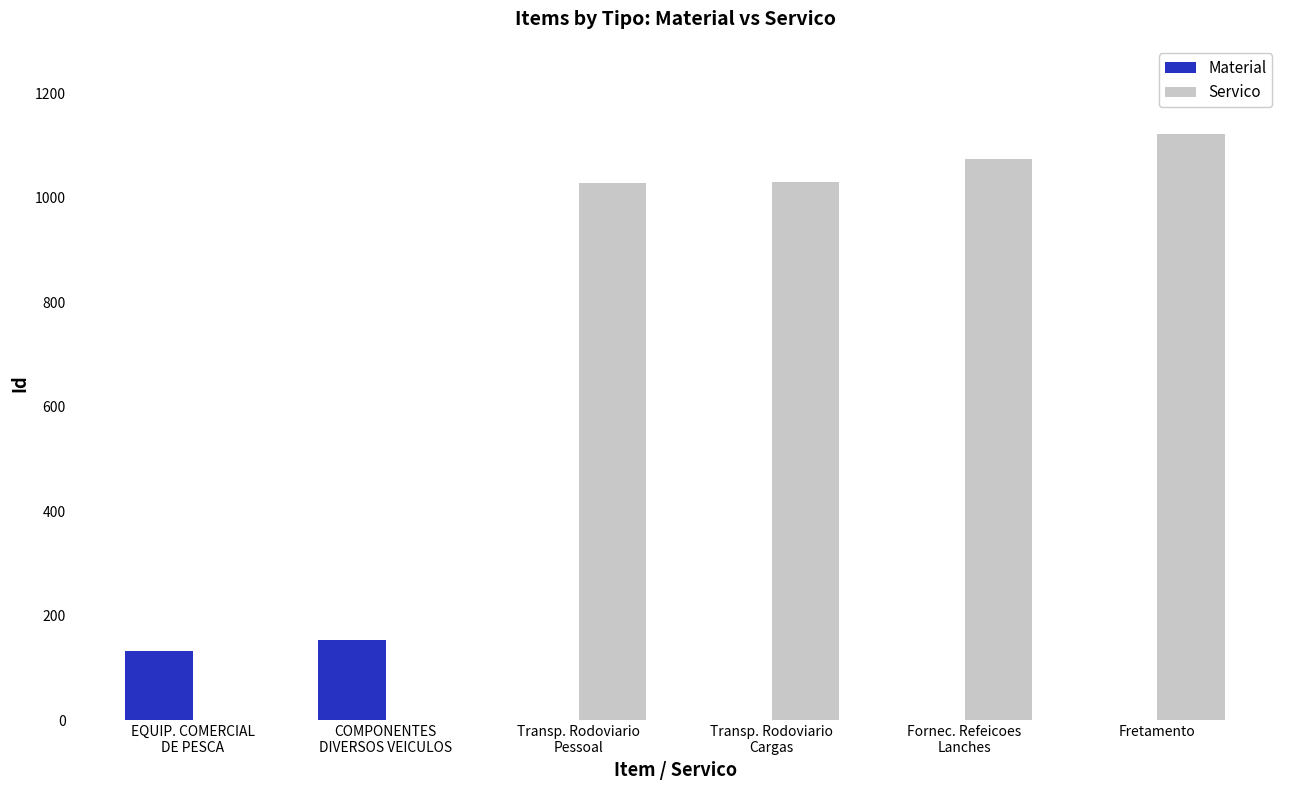

What is the sum of all Material values?

286